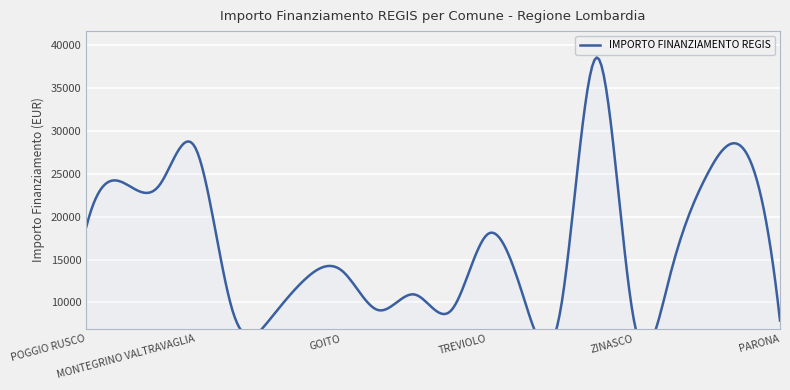

How many lines are shown in the chart?

1